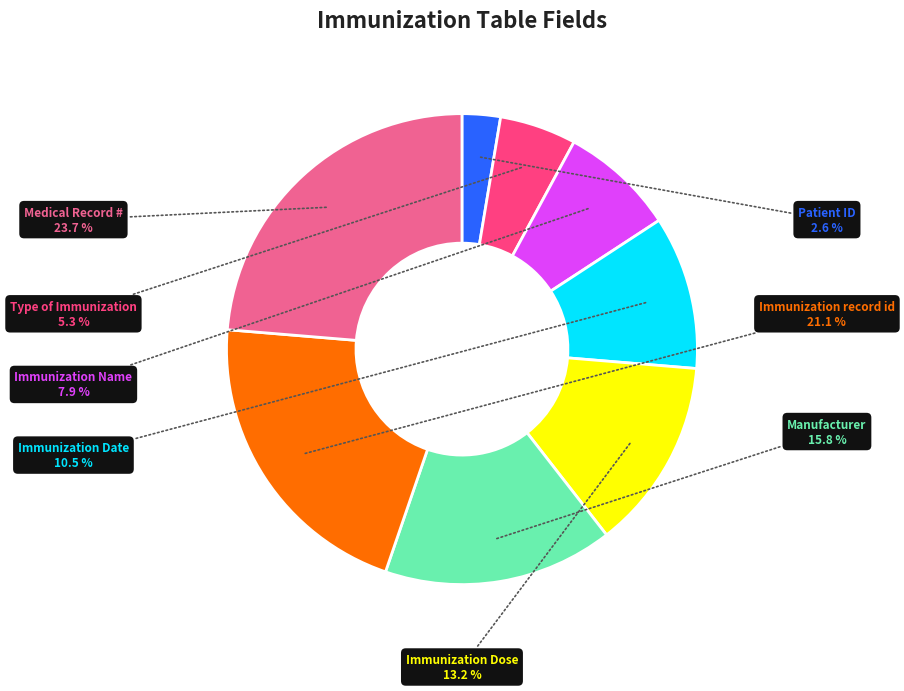

How many segments does this pie chart have?

8